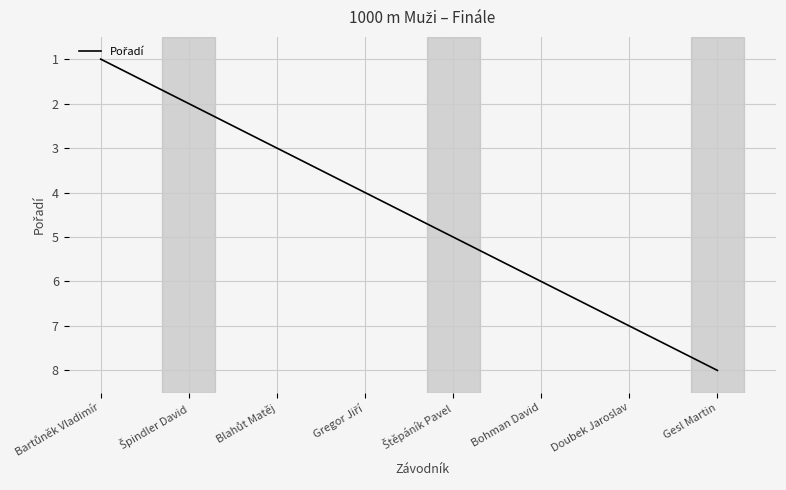

Does the chart have visible grid lines?

Yes